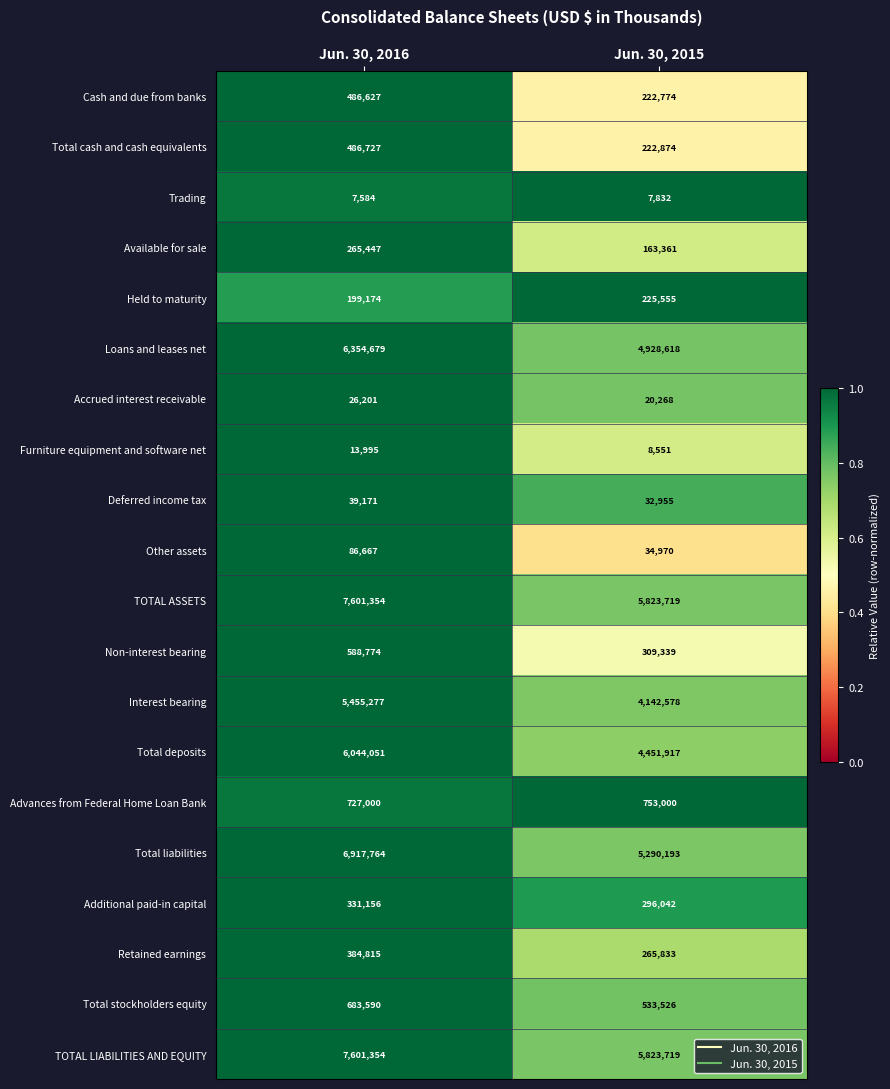

Is it true that Total cash and cash equivalents equals 222874 at Jun. 30, 2015?

True